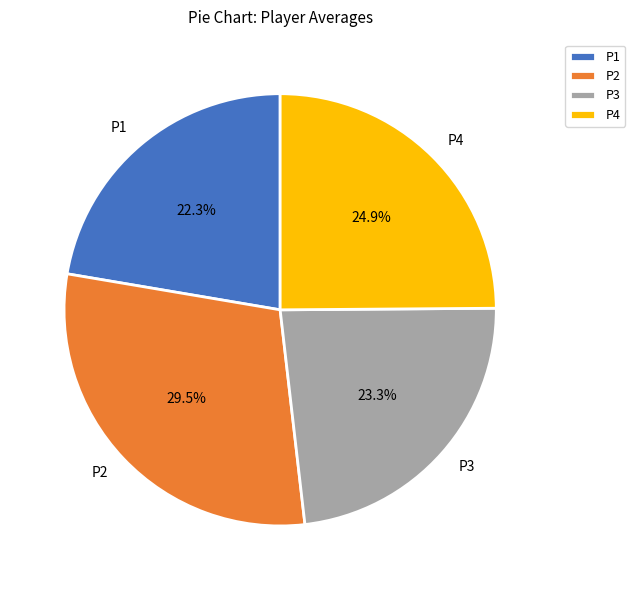

Is there a majority slice in this chart?

No